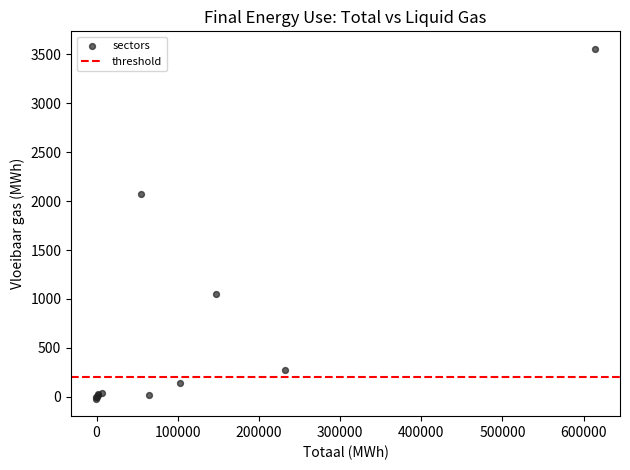

What Y value in the scatter plot is closest to 1768?

2072.7